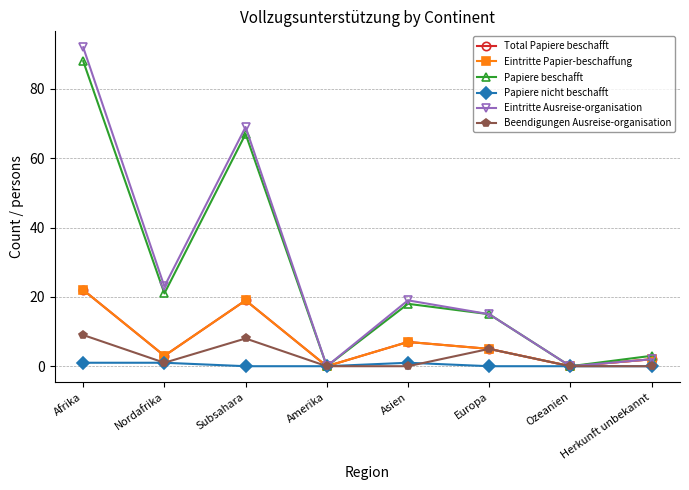

Does the chart have visible grid lines?

Yes